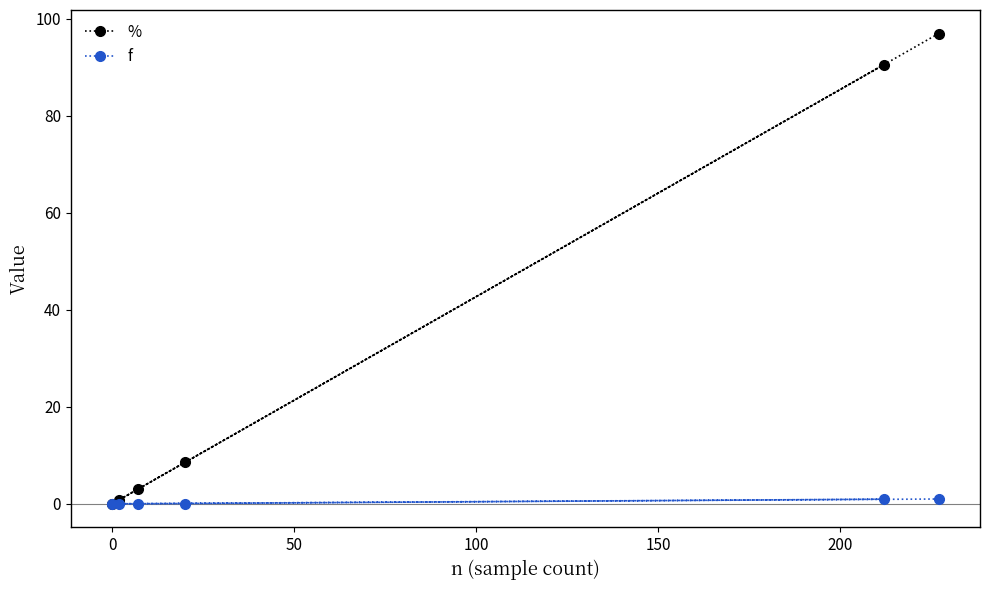

Rank the series by their maximum value, from lowest to highest.

f, %